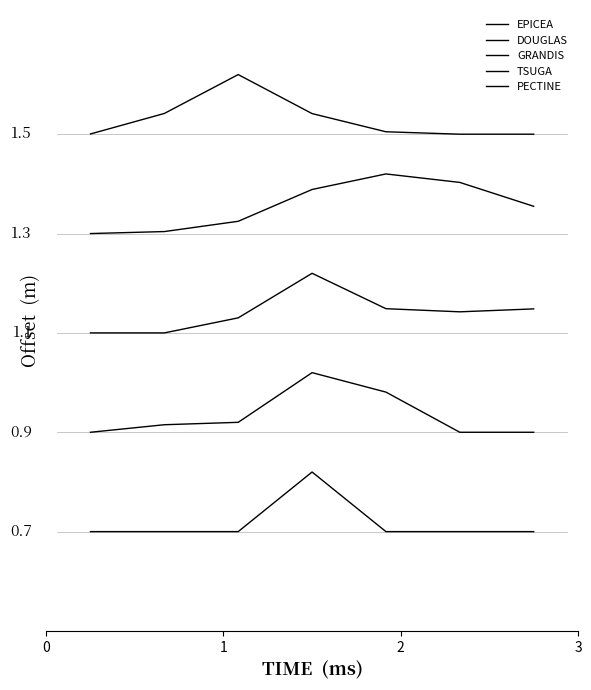

Does the chart display data point markers on the line(s)?

No